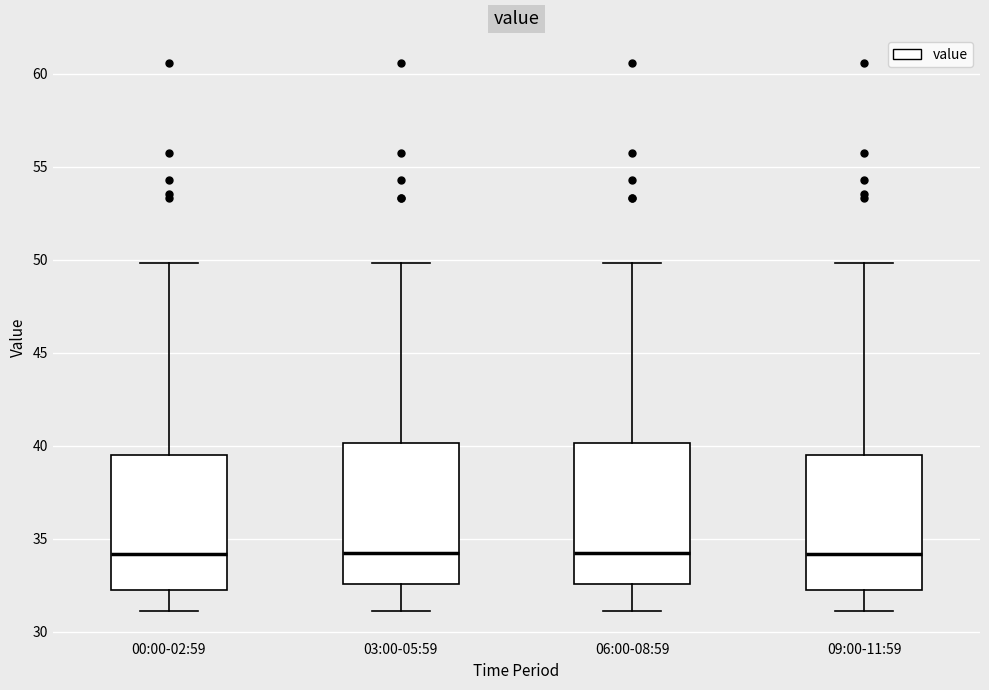

Reading left to right, transcribe this box plot: for each box, give where its median line is, the range the box spans, and where its two whiskers end, as read against the y-axis. The values are not printed on the chart, so give them approximately, as read against the axis.

00:00-02:59: median 34.0, box 32.0 to 39.5, whiskers 31.0 to 50.0
03:00-05:59: median 34.0, box 32.5 to 40.0, whiskers 31.0 to 50.0
06:00-08:59: median 34.0, box 32.5 to 40.0, whiskers 31.0 to 50.0
09:00-11:59: median 34.0, box 32.0 to 39.5, whiskers 31.0 to 50.0